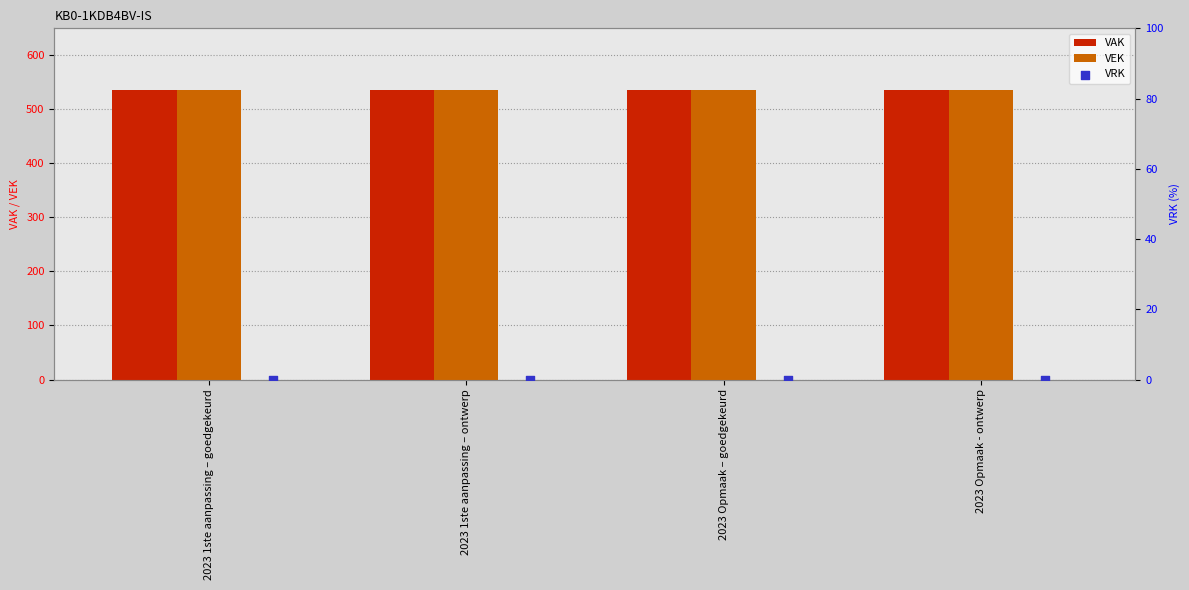

Which series has the largest total across all categories?

VAK